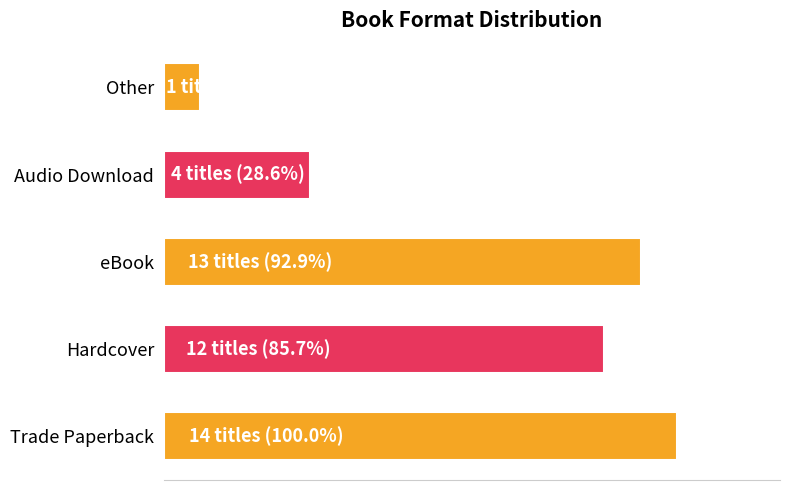

Are the bars horizontal?

Yes